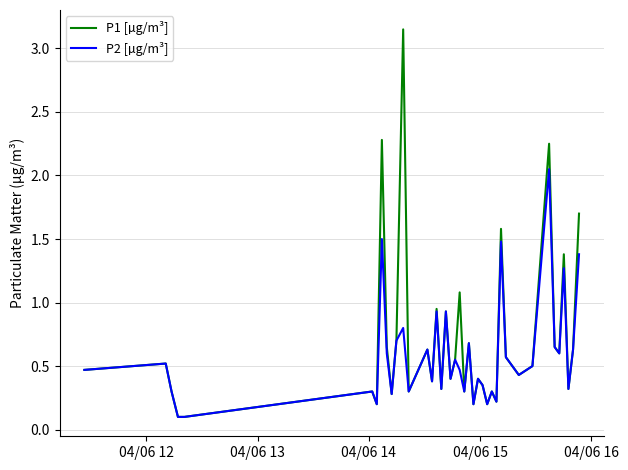

Rank the series by their maximum value, from highest to lowest.

P1 [µg/m³], P2 [µg/m³]